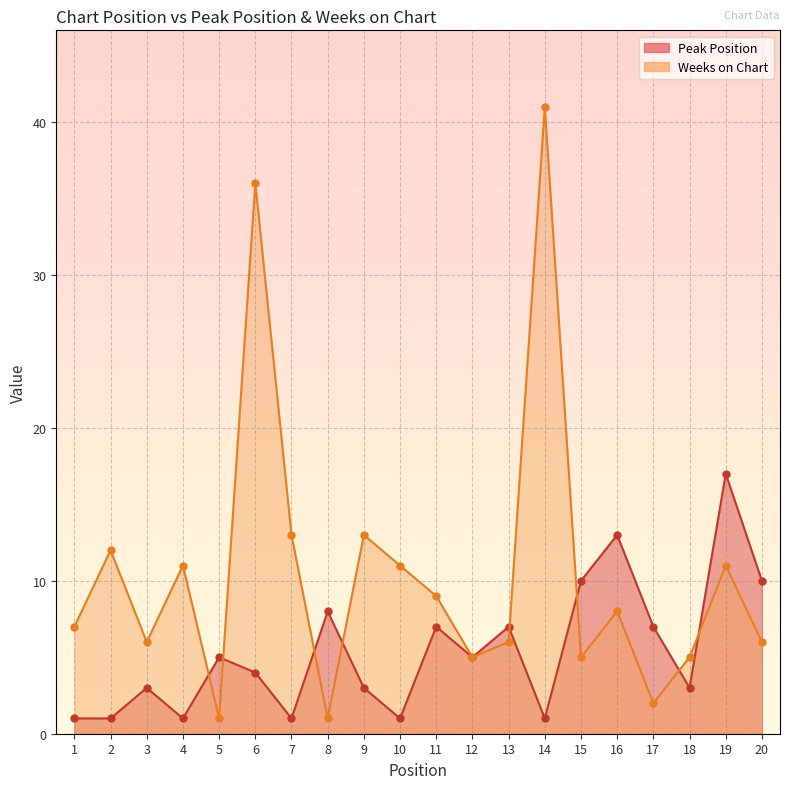

What is the minimum value shown in the chart?

1